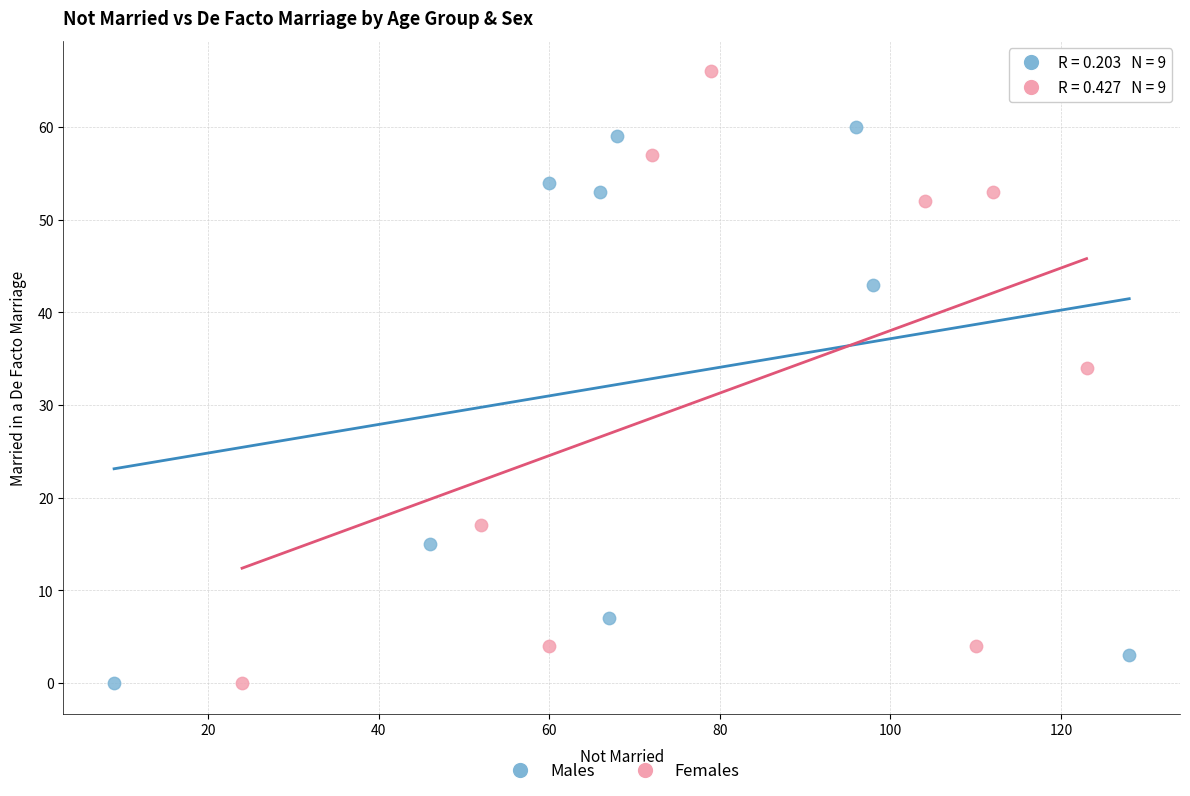

Which series has the widest spread of Y values?

Females